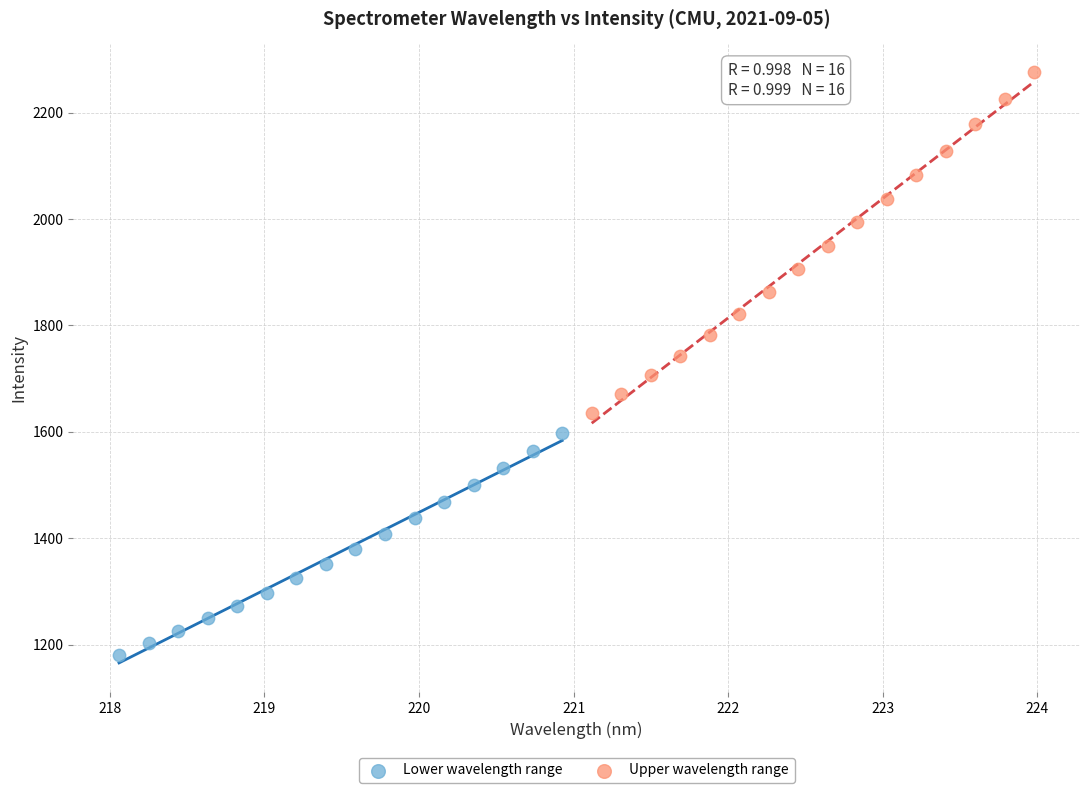

Which series has the widest spread of Y values?

Upper wavelength range